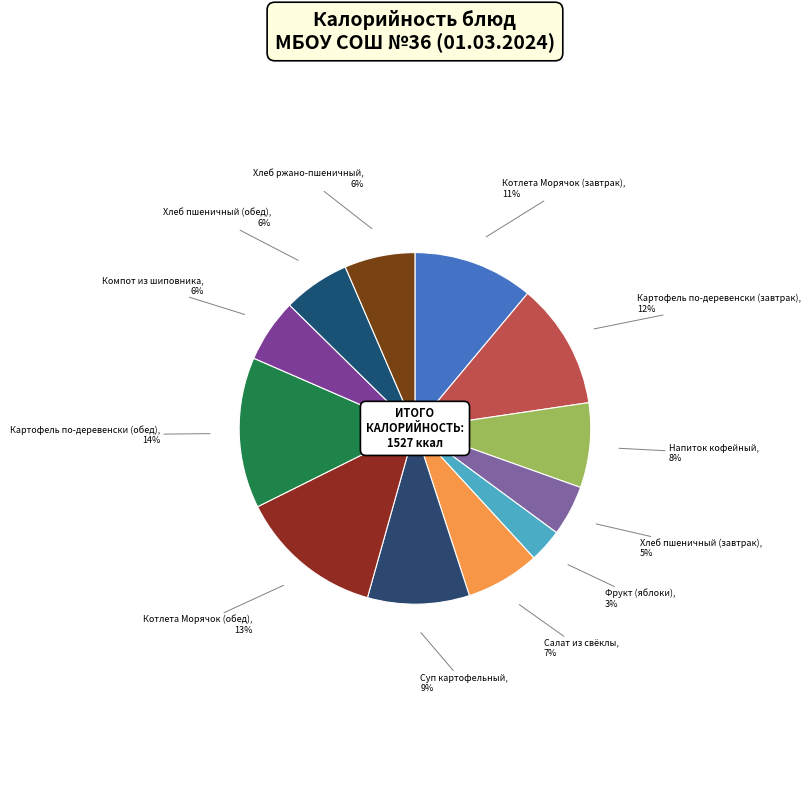

To the nearest percent, what is the difference between the Хлеб пшеничный (обед) and Салат из свёклы slice percentages?

1%